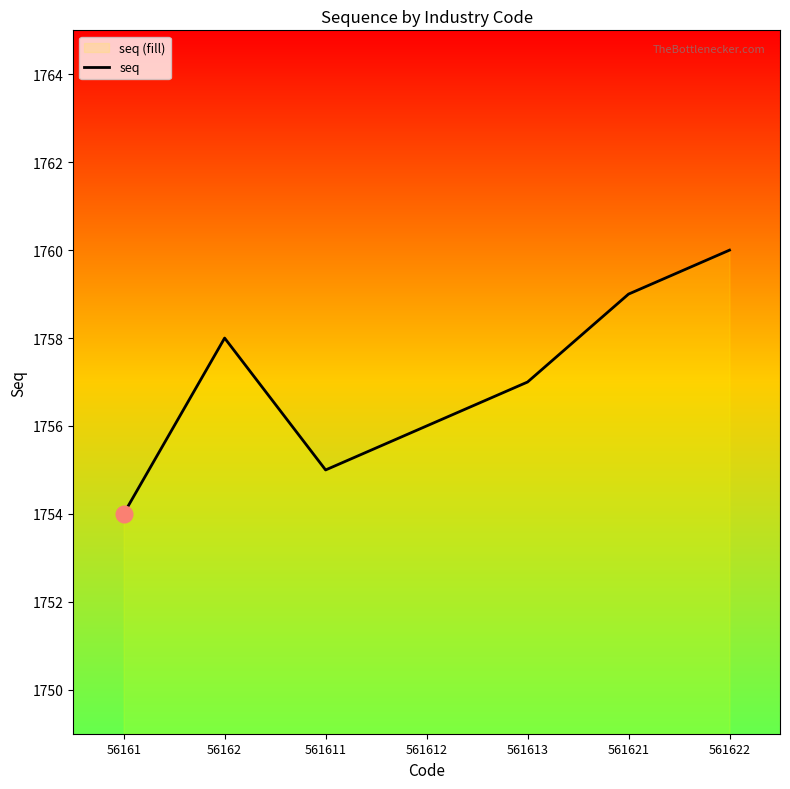

The value at 561613 is 1757. True or false?

True